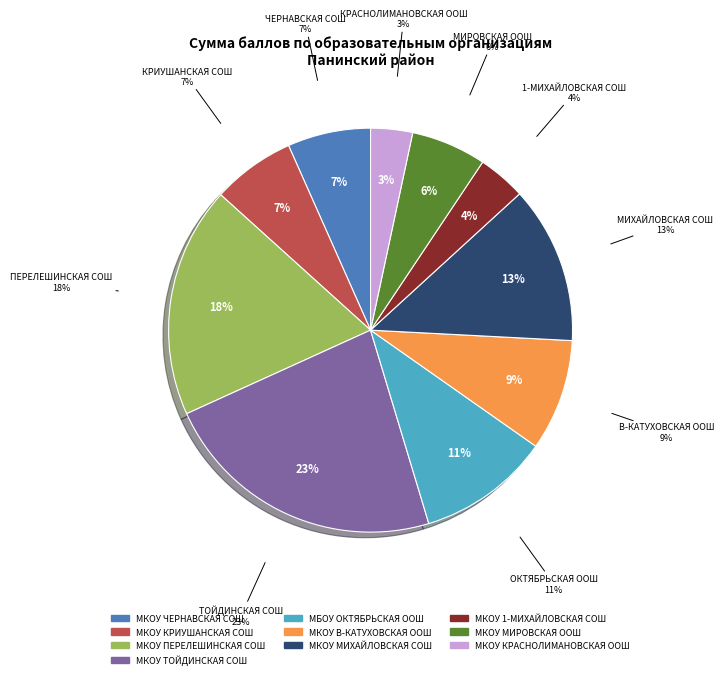

Which slice is the largest?

МКОУ ТОЙДИНСКАЯ СОШ